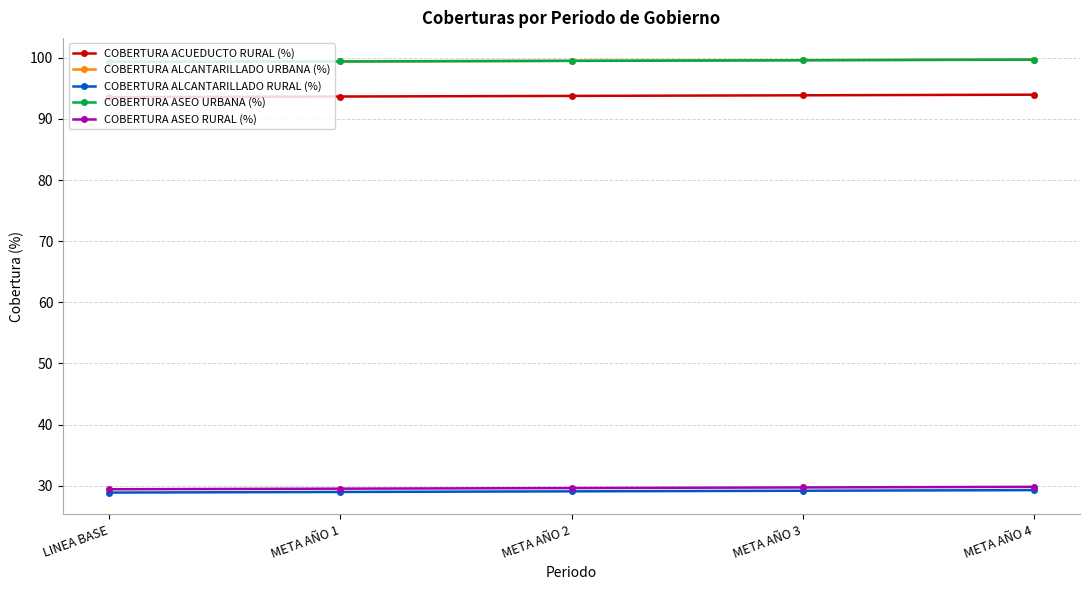

The COBERTURA ALCANTARILLADO URBANA (%) series shows 99.4 at META AÑO 1. True or false?

True